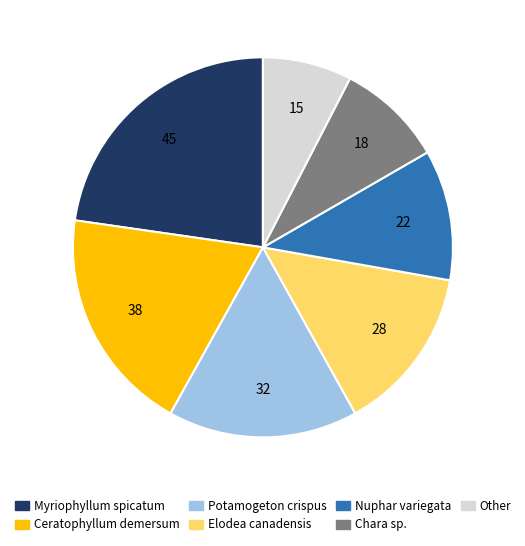

Do Potamogeton crispus and Other together represent more than half of the pie?

No